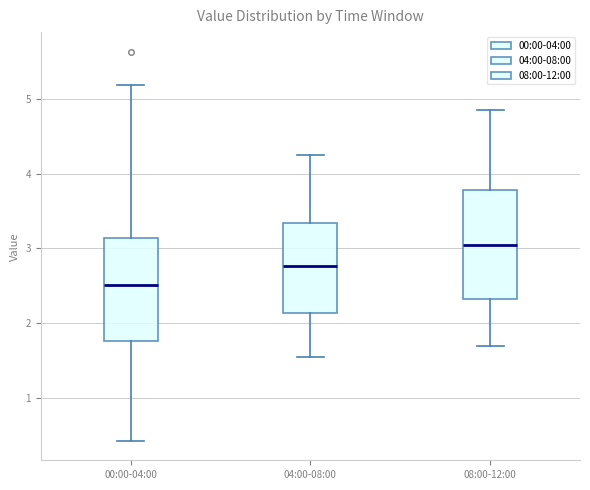

Where is the lower edge of the box for 00:00-04:00 on the y-axis? The values are not printed on the chart, so give them approximately, as read against the axis.

1.8